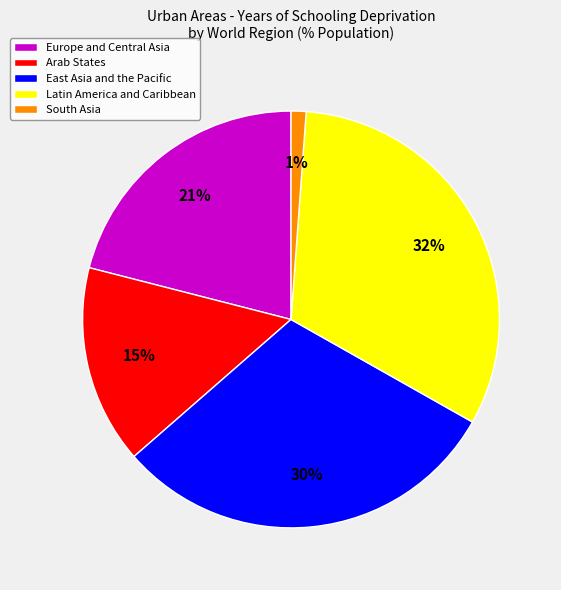

To the nearest percent, what is the average slice percentage?

20%